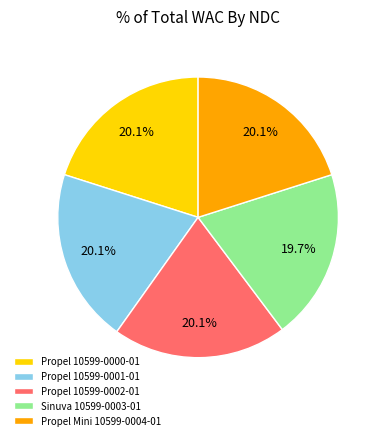

To the nearest percent, what is the combined percentage of Sinuva 10599-0003-01 and Propel 10599-0002-01?

40%